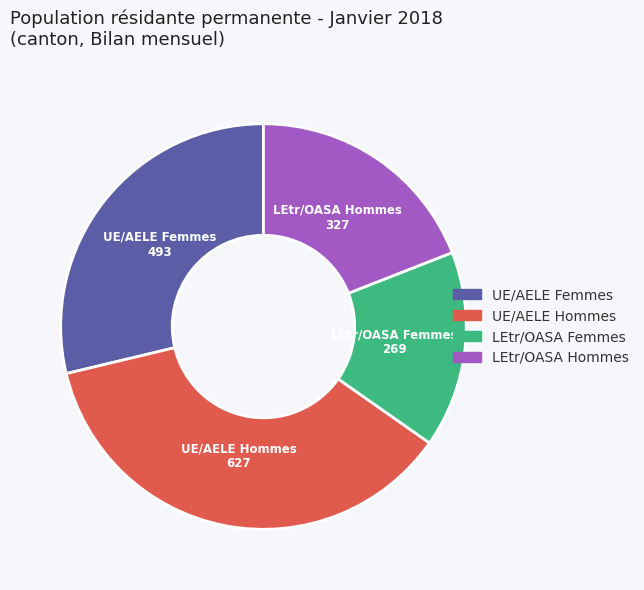

True or false: UE/AELE Hommes accounts for 44% of the total.

False